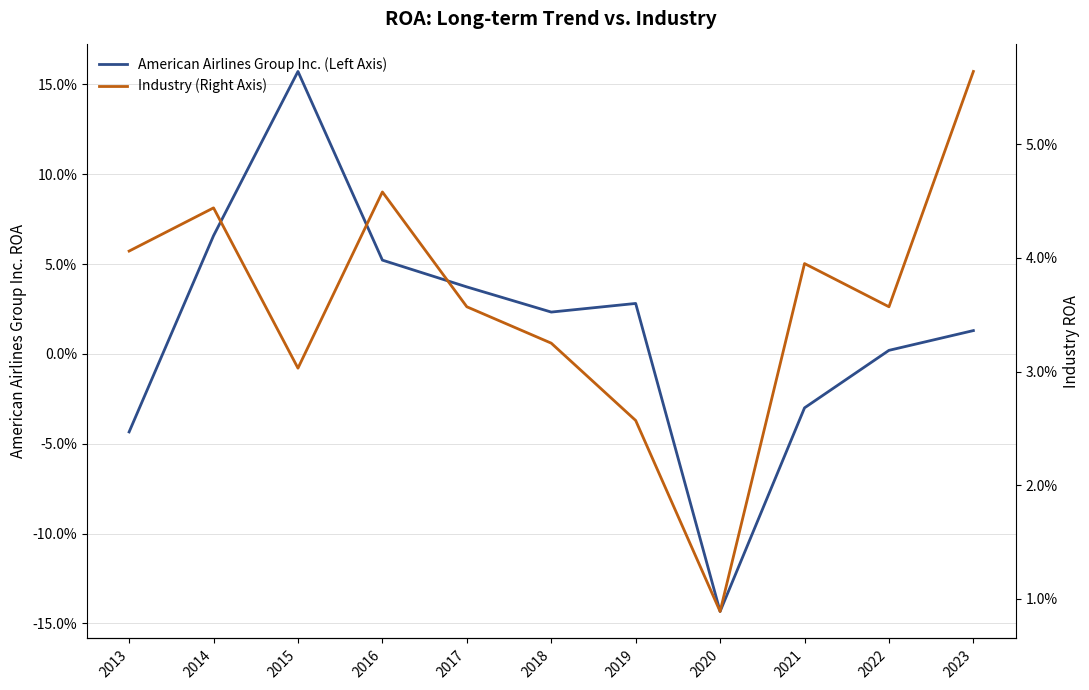

Count the Industry (Right Axis) values in the range 0 to 1.

11